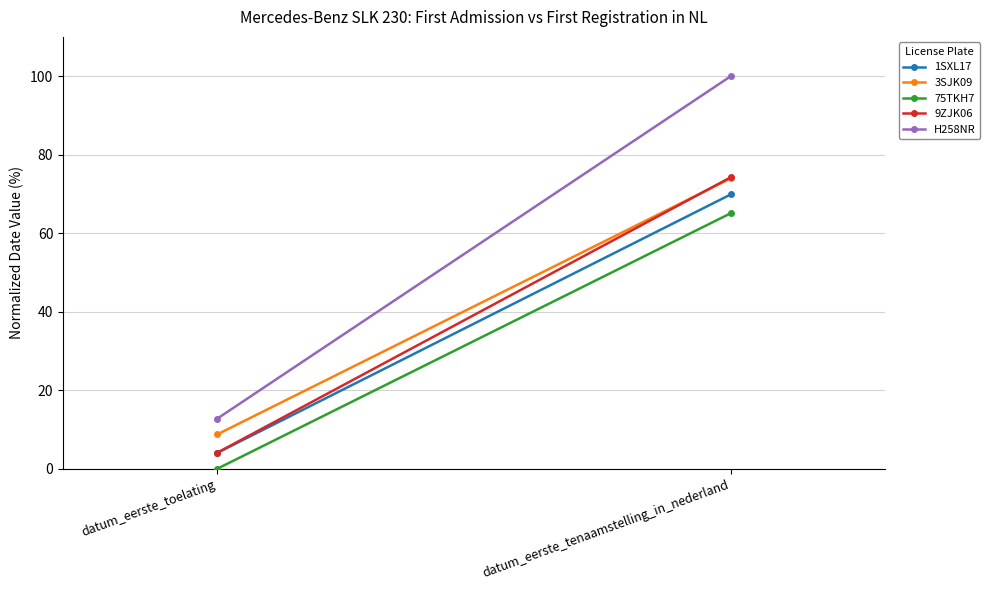

The 75TKH7 series shows 115.3 at datum_eerste_tenaamstelling_in_nederland. True or false?

False